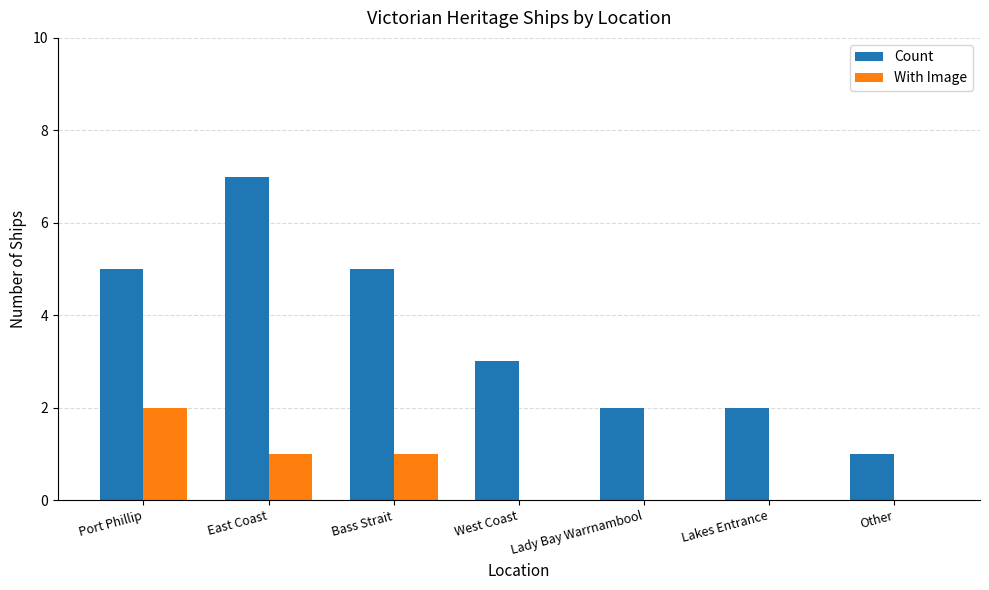

What is the total value across all series at East Coast?

8